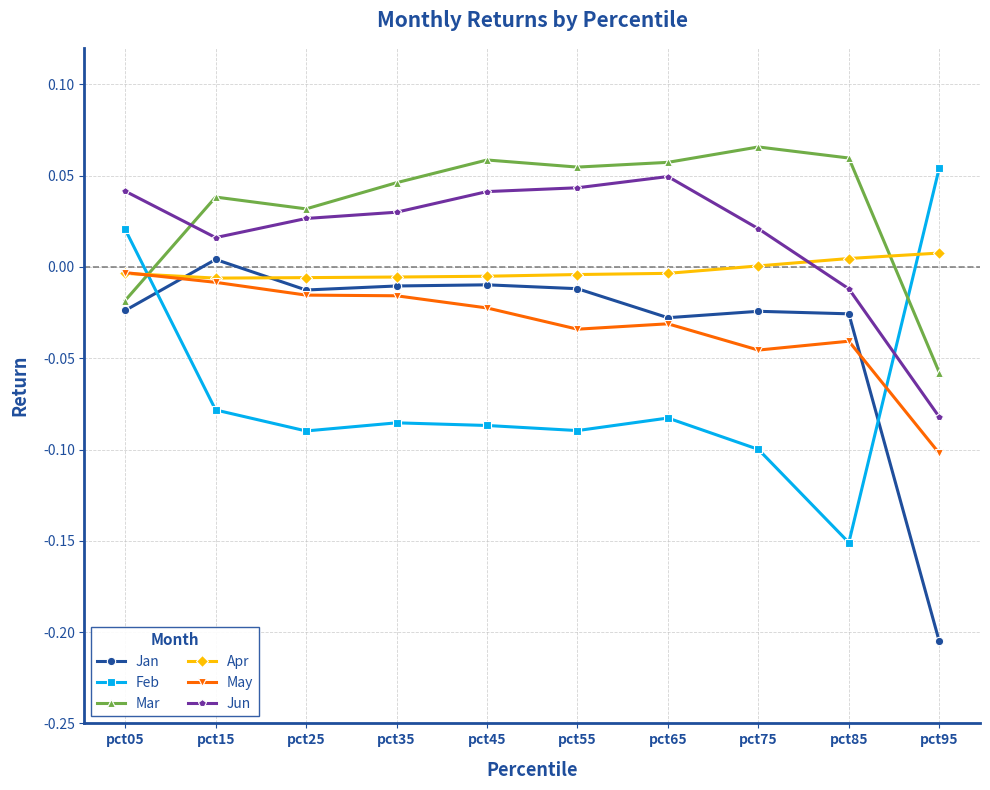

Which category has the highest value in the Feb series?

pct95